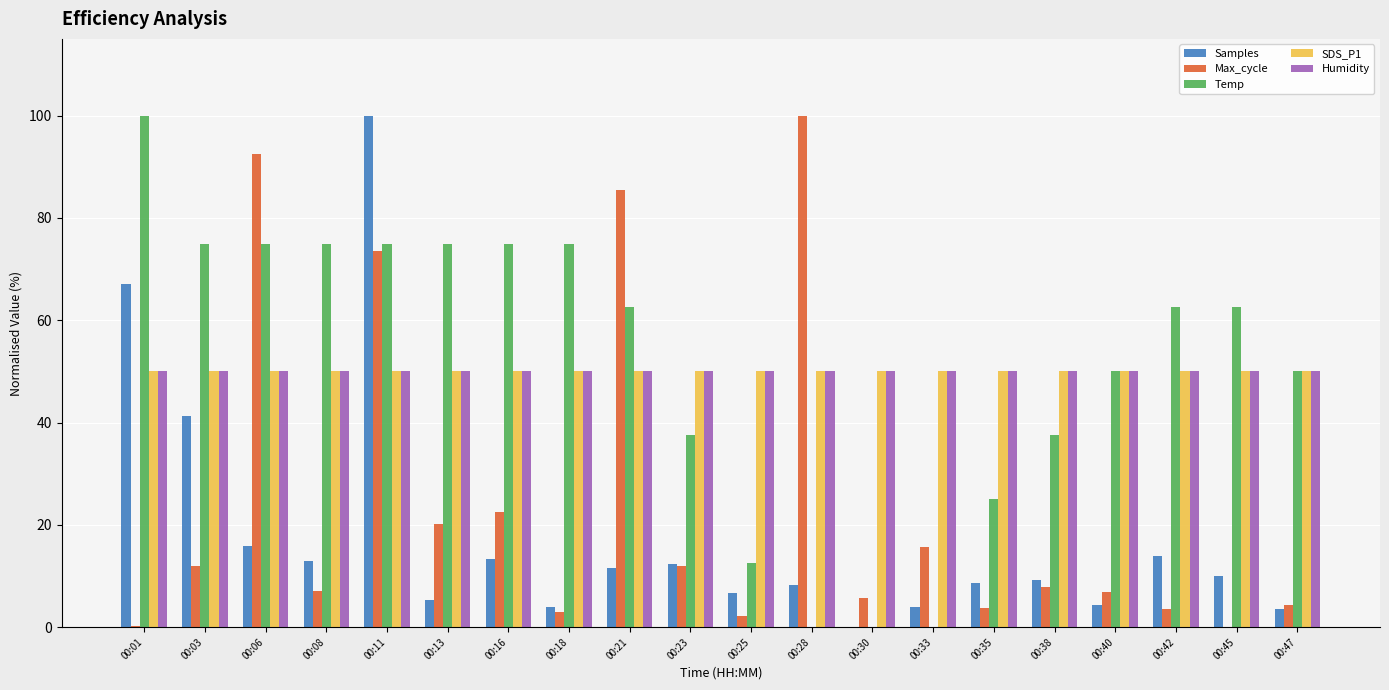

At which category is the sum across all series the highest?

00:11